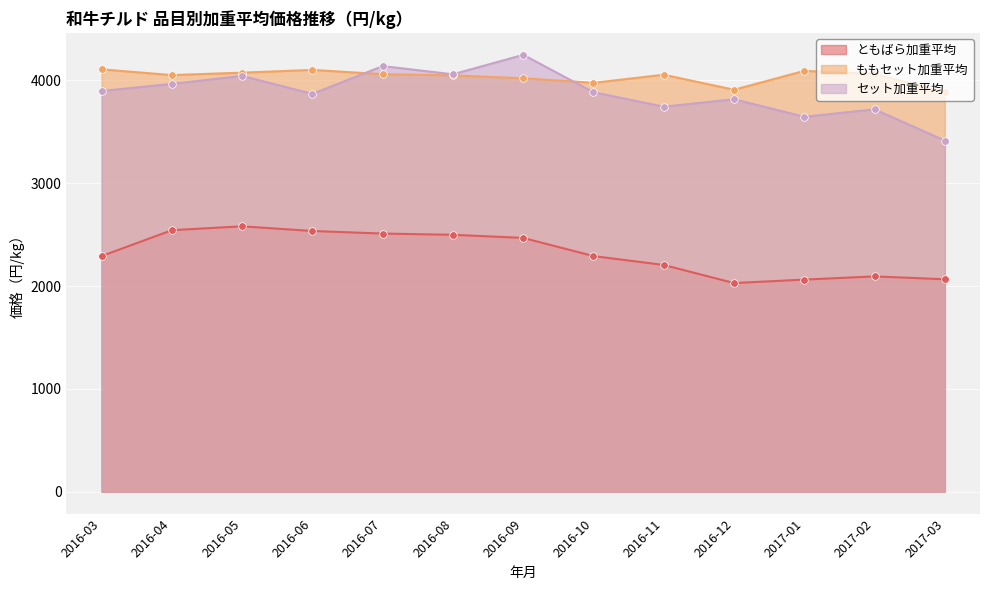

What is the total value across all series at 2016-06?

10504.2